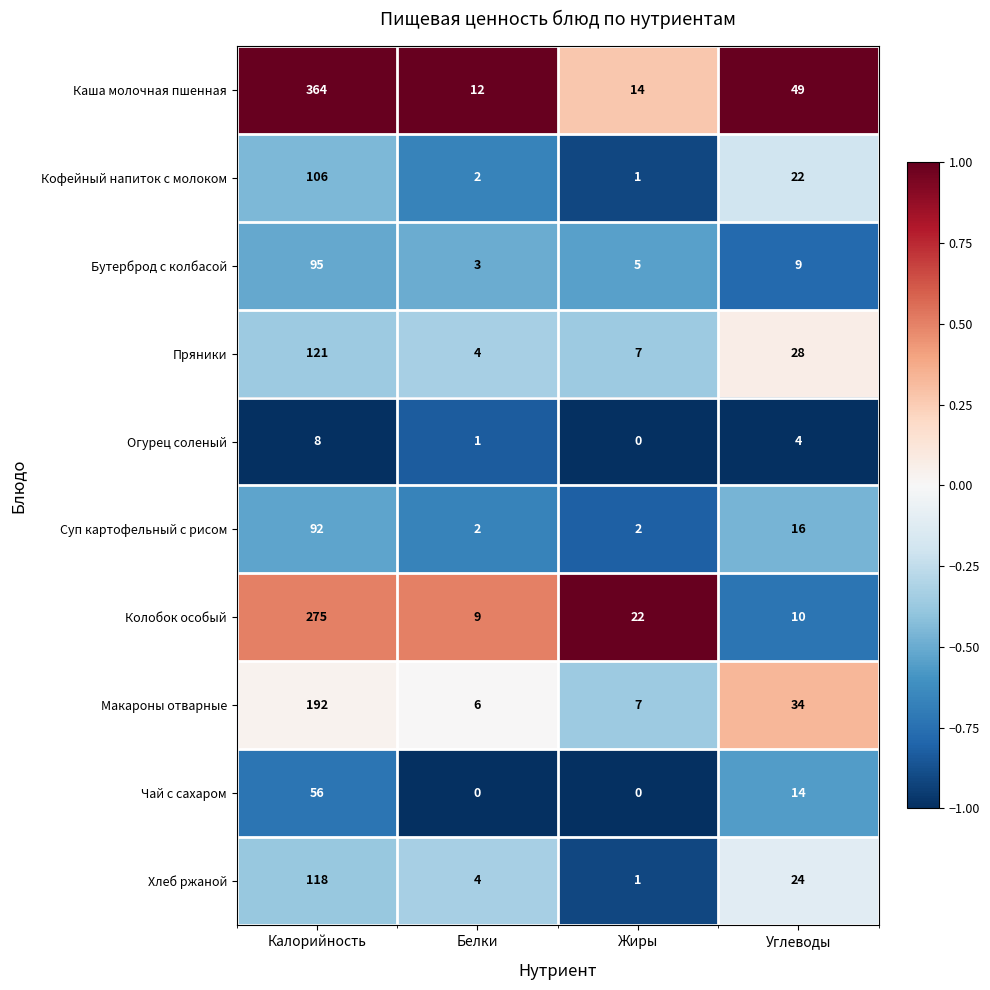

At which category is the sum across all series the highest?

Калорийность